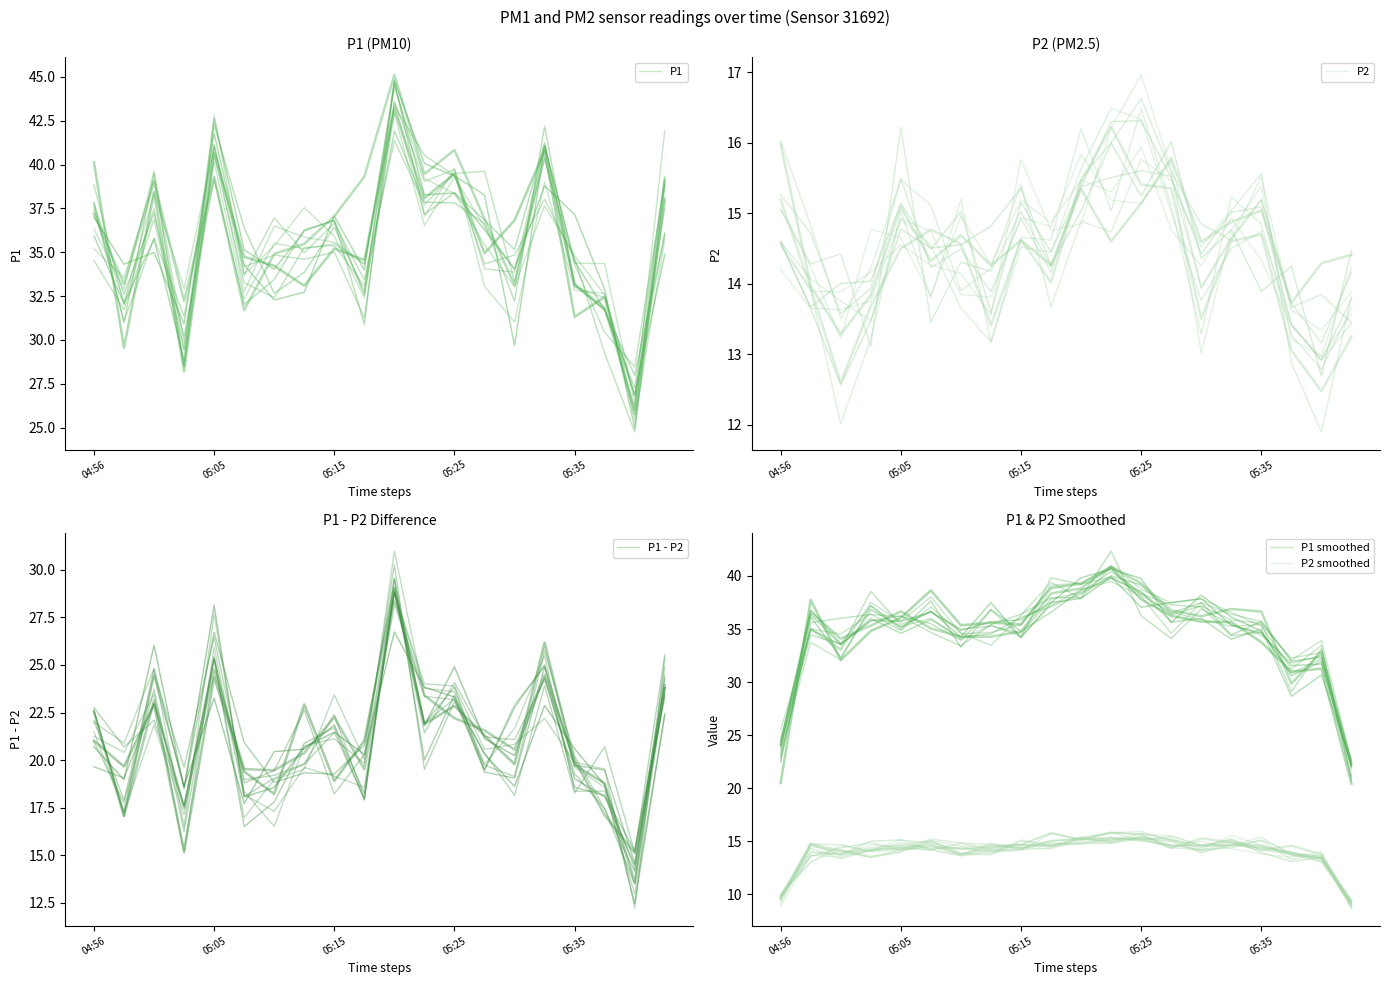

What is the value of the P2 smoothed point at the 4th from the left?

14.2